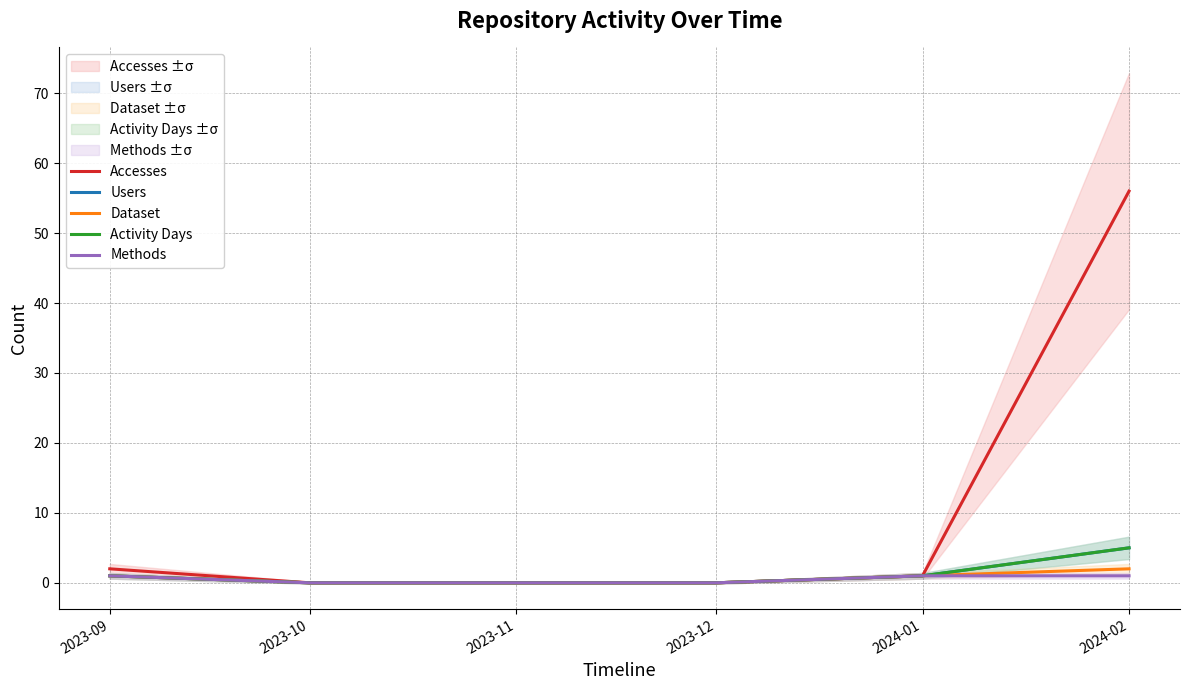

List the series in order of their peak value, highest first.

Accesses, Users, Activity Days, Dataset, Methods